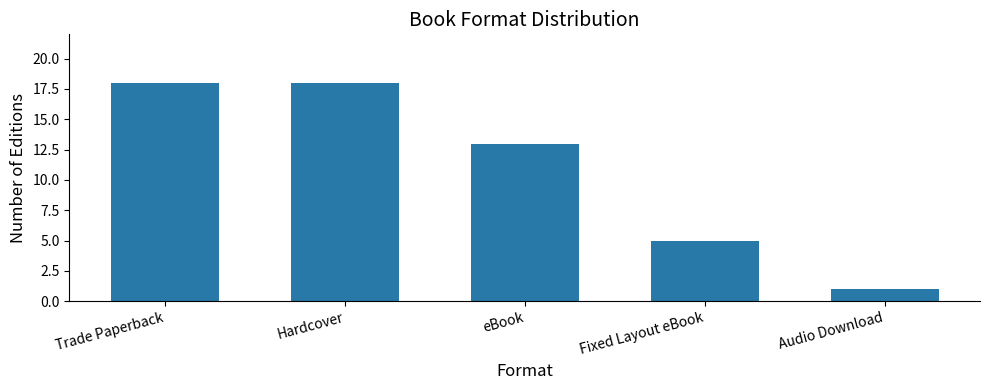

What value does the data have at eBook?

13